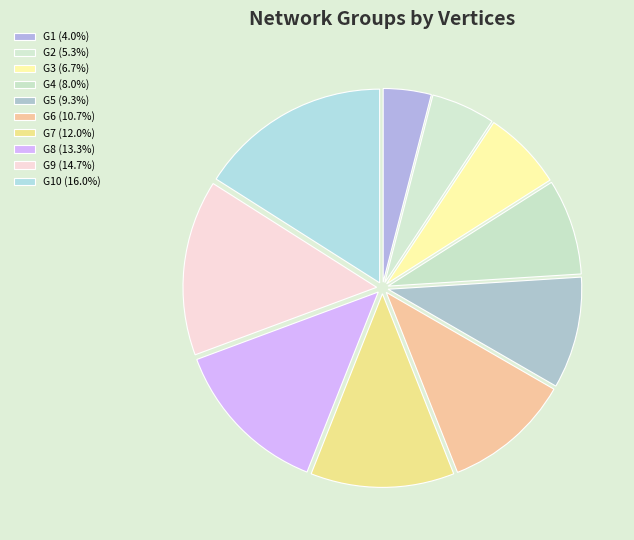

How many segments does this pie chart have?

10